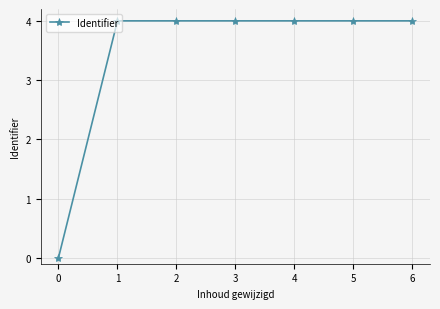

The value at 0 is 0.0. True or false?

True